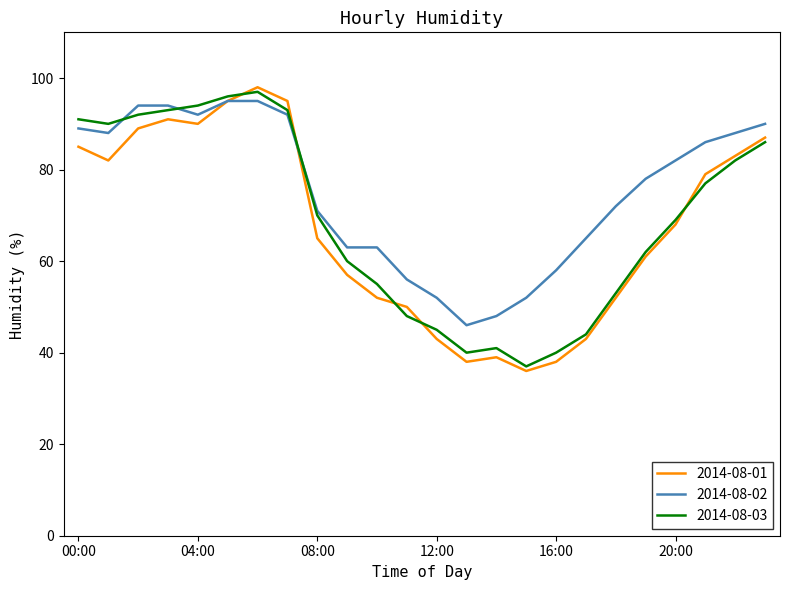

What is the maximum value shown in the chart?

98